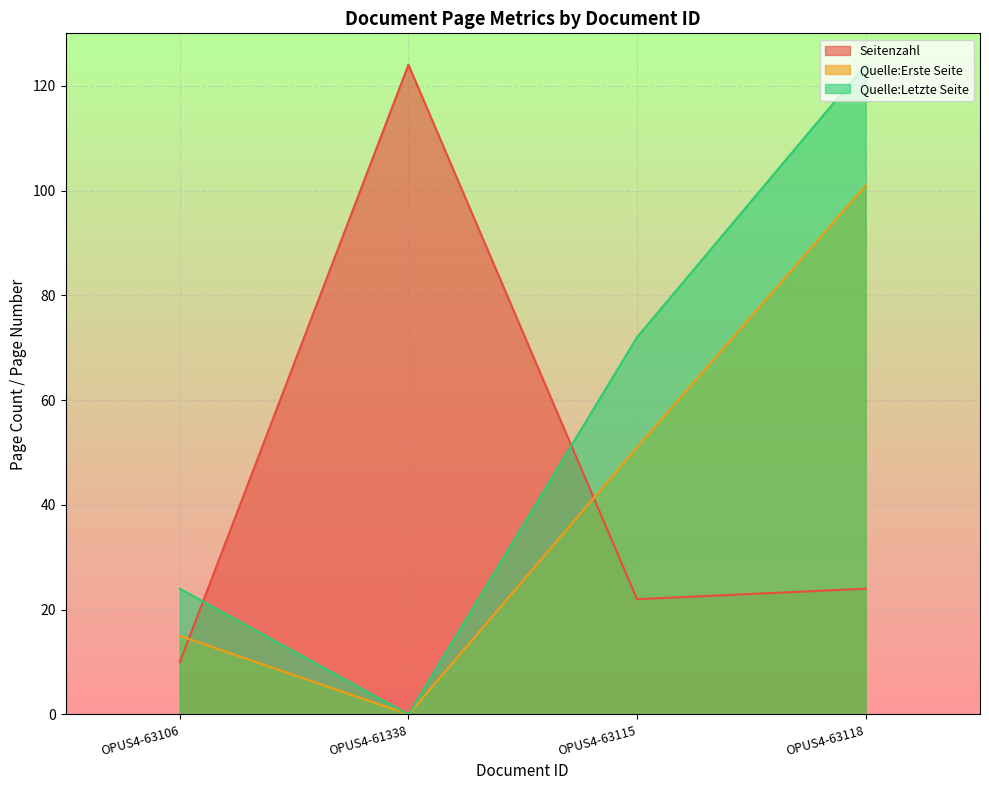

What is the sum of the Quelle:Erste Seite values at OPUS4-63106 and OPUS4-61338?

15